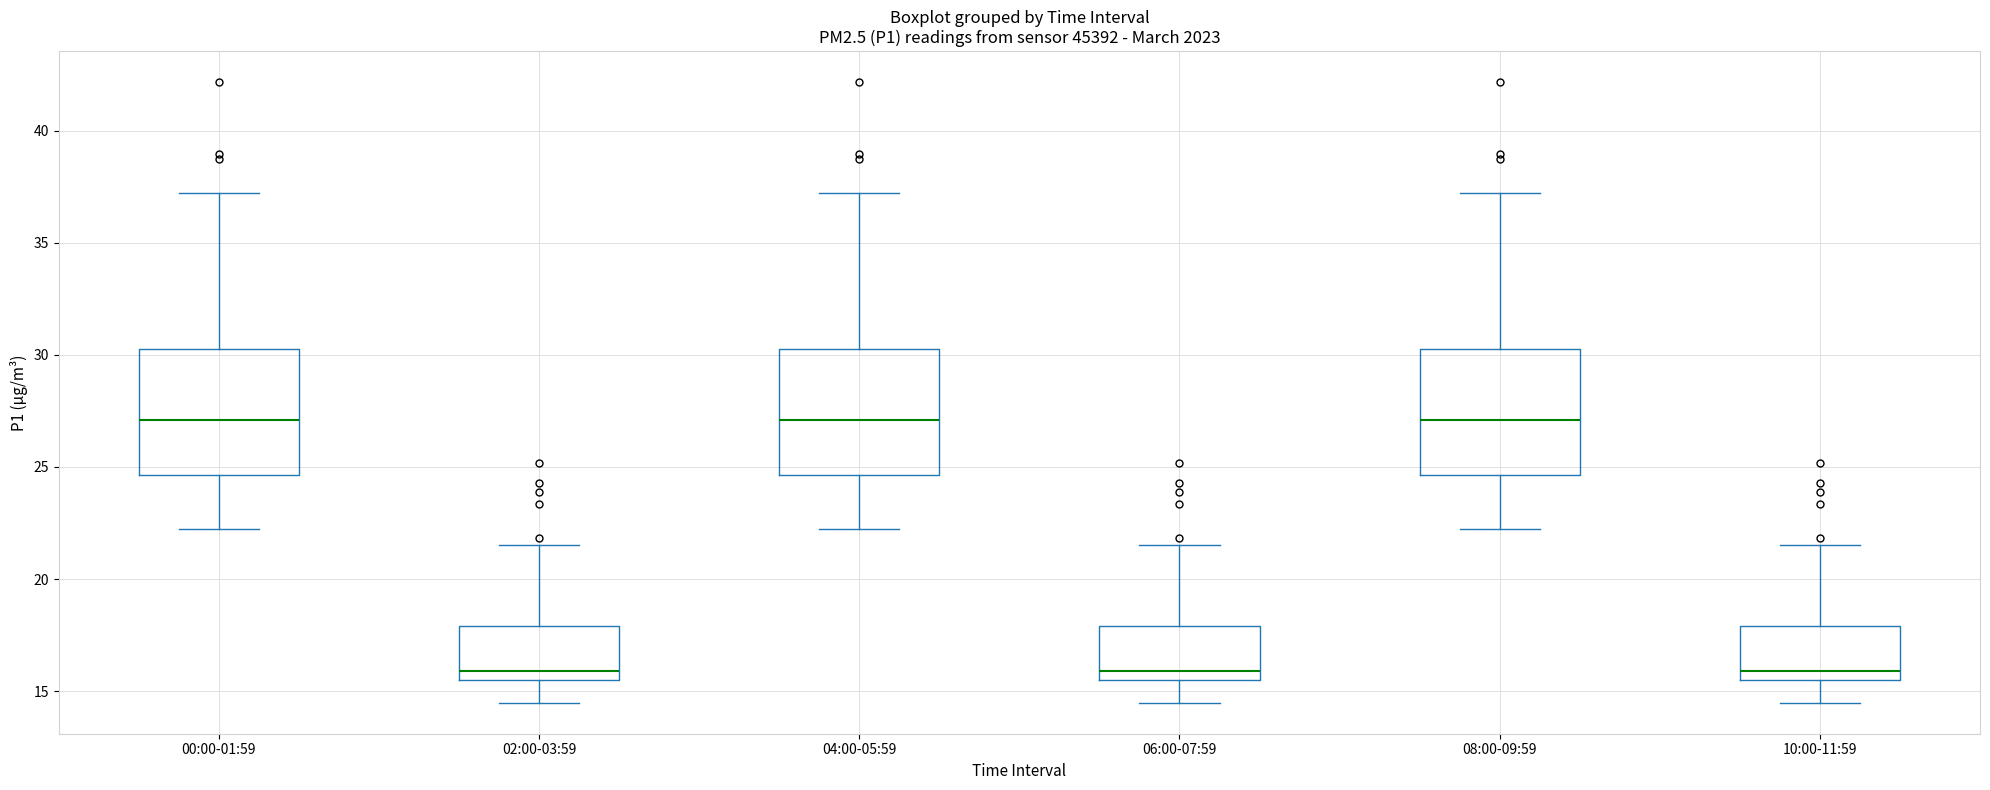

Reading left to right, transcribe this box plot: for each box, give where its median line is, the range the box spans, and where its two whiskers end, as read against the y-axis. The values are not printed on the chart, so give them approximately, as read against the axis.

00:00-01:59: median 27.0, box 24.5 to 30.5, whiskers 22.0 to 37.0
02:00-03:59: median 16.0, box 15.5 to 18.0, whiskers 14.5 to 21.5
04:00-05:59: median 27.0, box 24.5 to 30.5, whiskers 22.0 to 37.0
06:00-07:59: median 16.0, box 15.5 to 18.0, whiskers 14.5 to 21.5
08:00-09:59: median 27.0, box 24.5 to 30.5, whiskers 22.0 to 37.0
10:00-11:59: median 16.0, box 15.5 to 18.0, whiskers 14.5 to 21.5